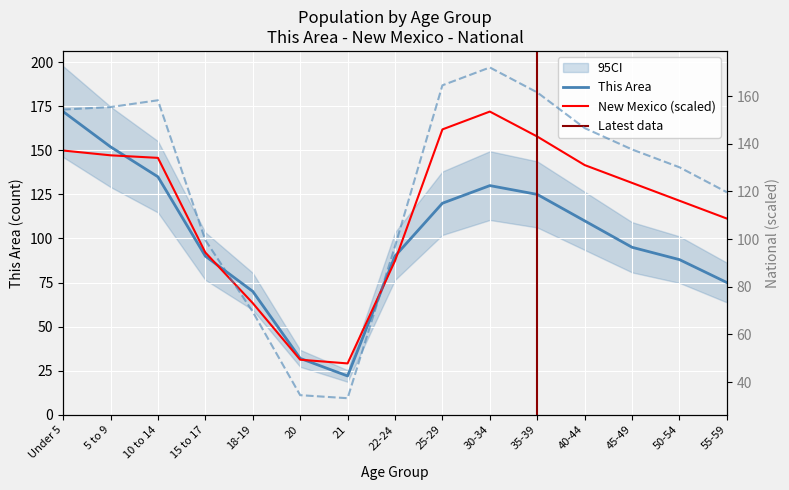

True or false: New Mexico has a value of 92.1 at 15 to 17.

True